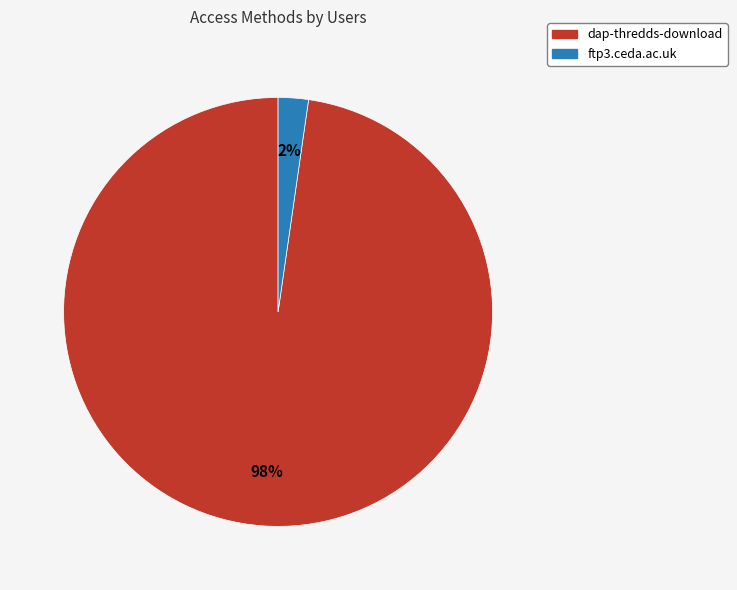

Is it true that ftp3.ceda.ac.uk is 2% of the pie?

True